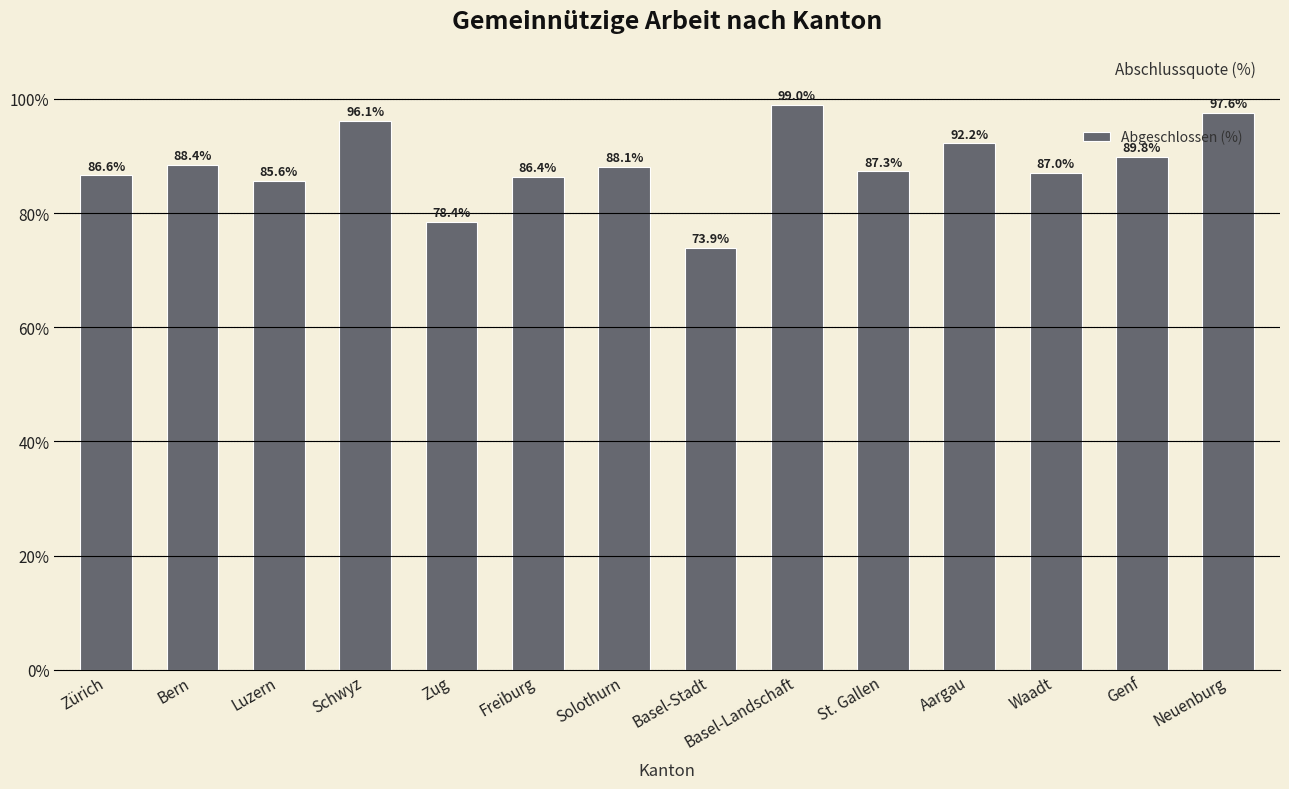

Which category has the lowest value across all series?

Basel-Stadt